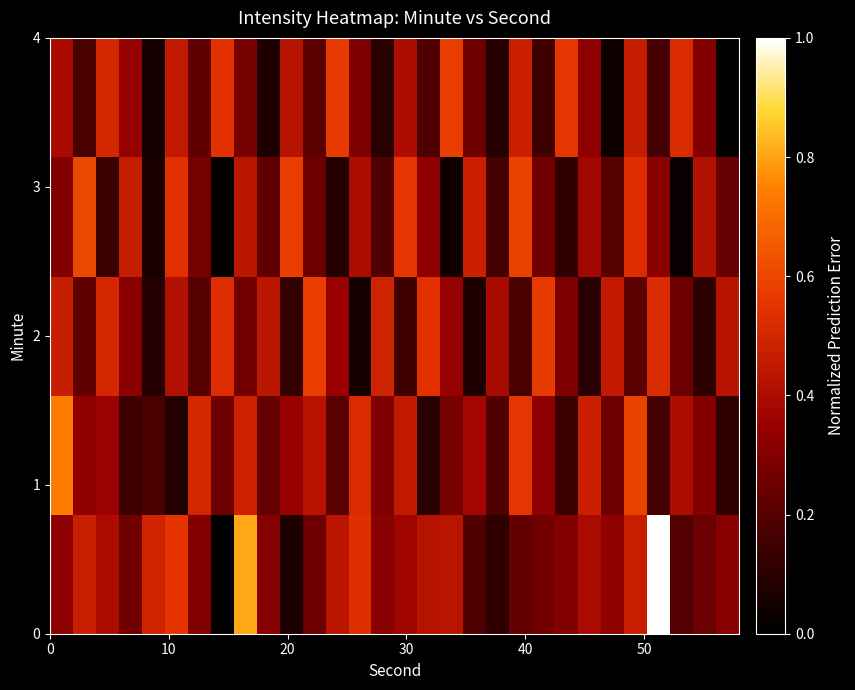

At how many categories does at least one series exceed 0?

30